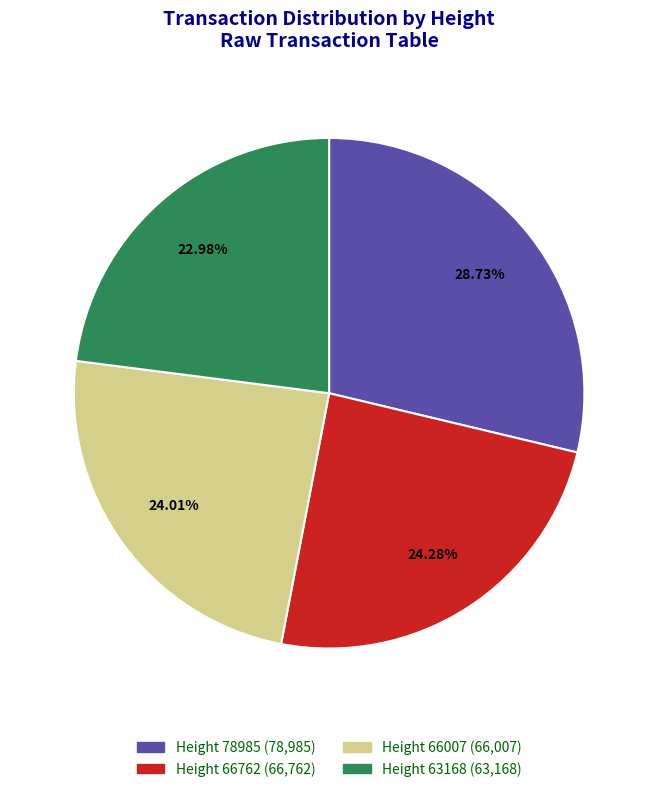

How many slices are in this pie chart?

4